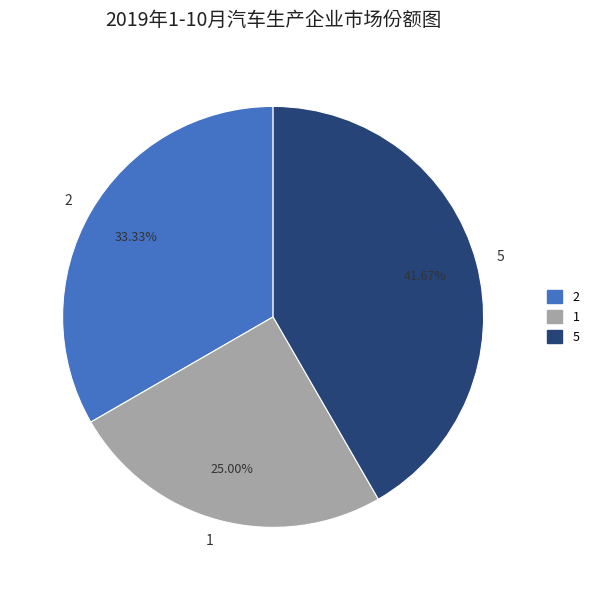

Is there a majority slice in this chart?

No